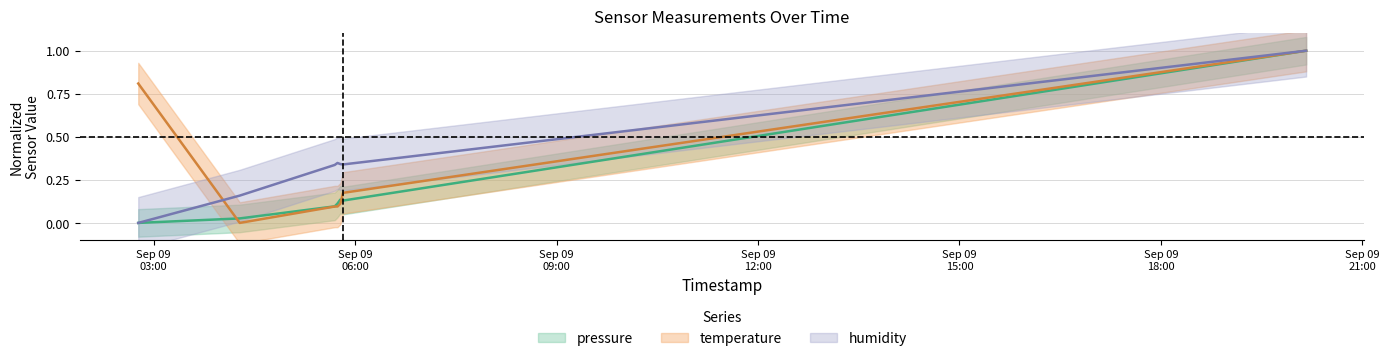

What is the sum of the humidity values at 2022-09-09T05:44:14 and 2022-09-09T05:46:44?

0.7